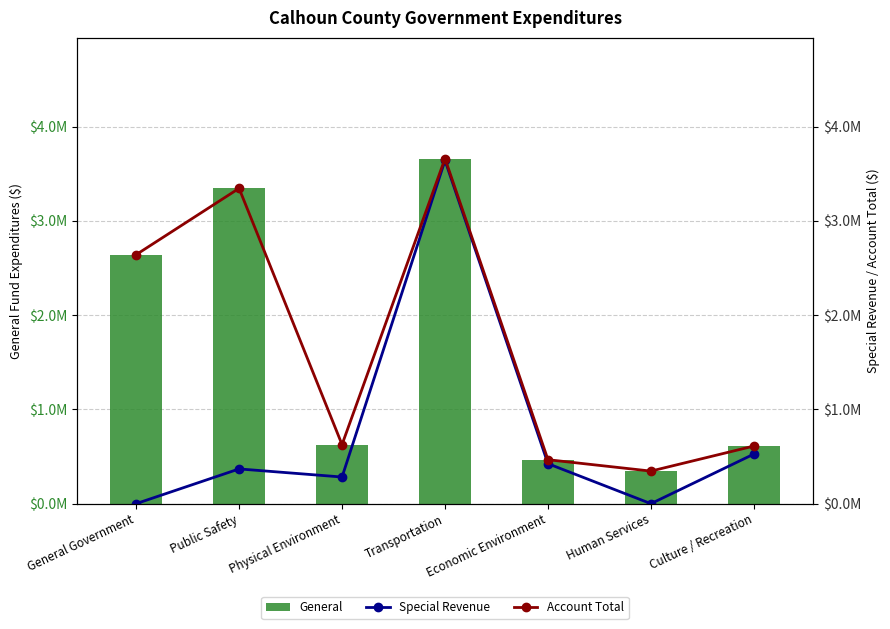

Is it true that General equals 3345392 at Public Safety?

True